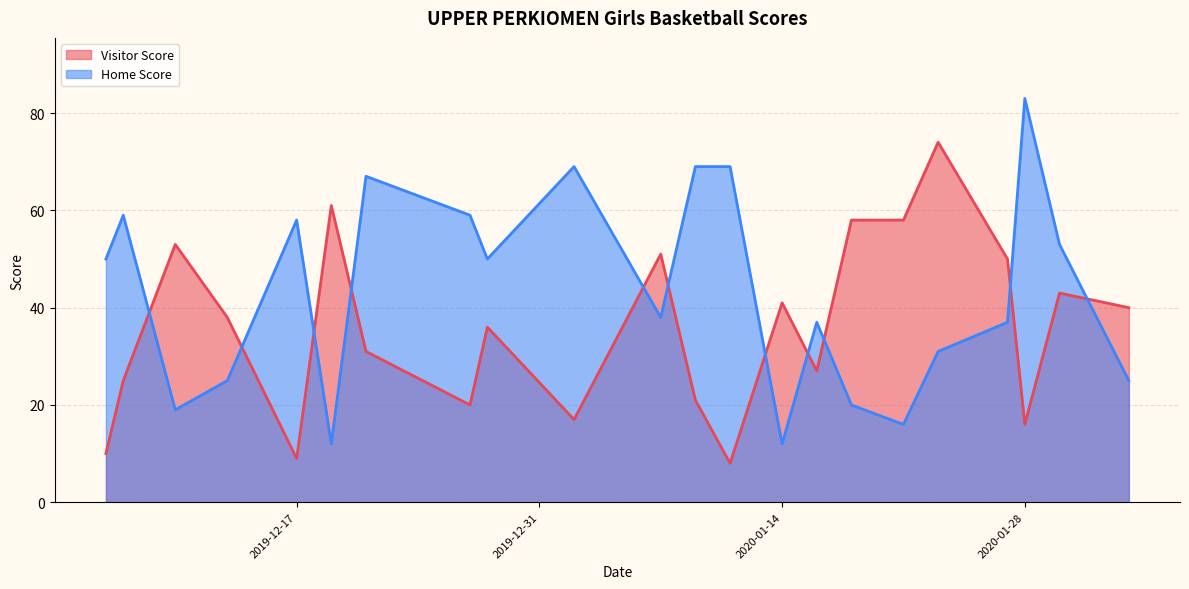

What is the difference between the second highest and second lowest values in the Visitor Score series?

52